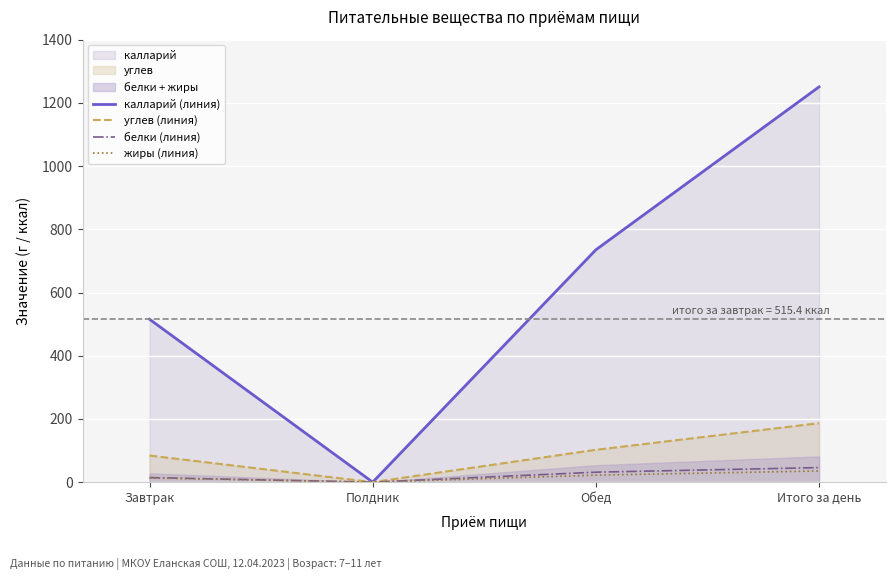

Rank the categories by жиры (линия) value from highest to lowest.

Итого за день, Обед, Завтрак, Полдник